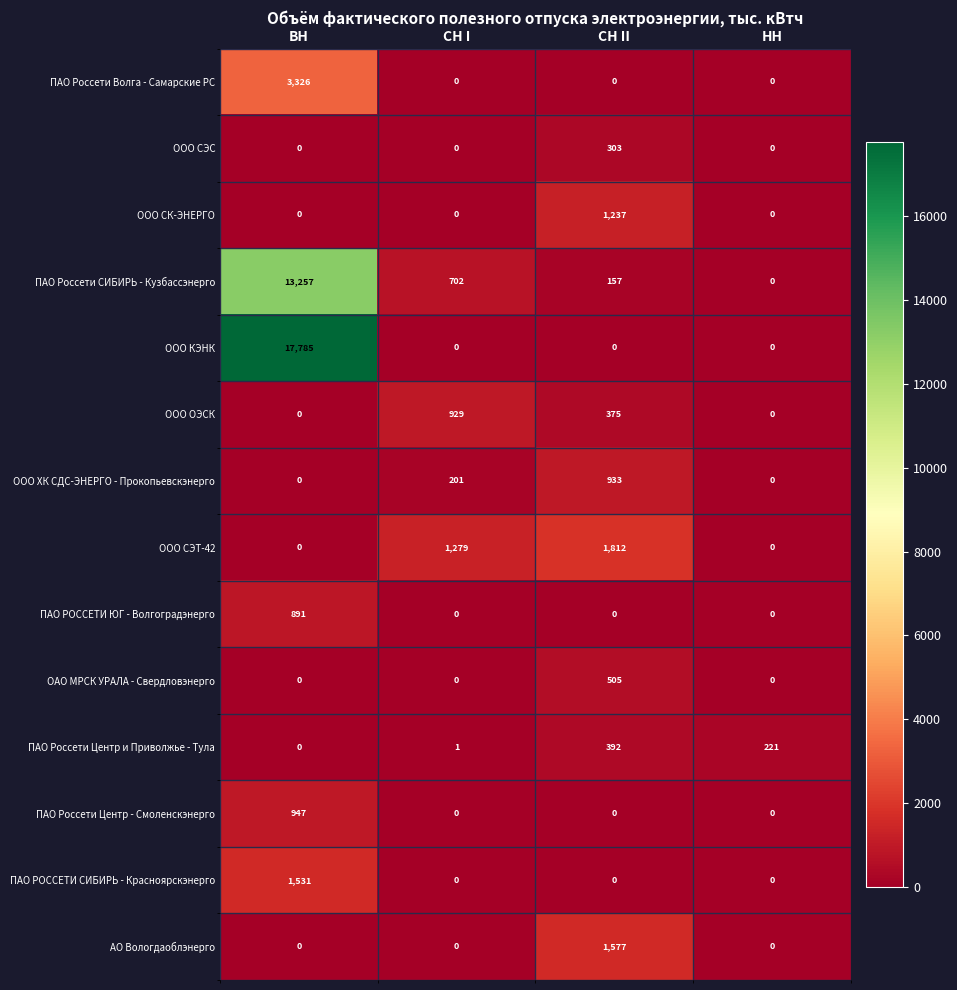

What is the difference between the highest and lowest values at НН?

221